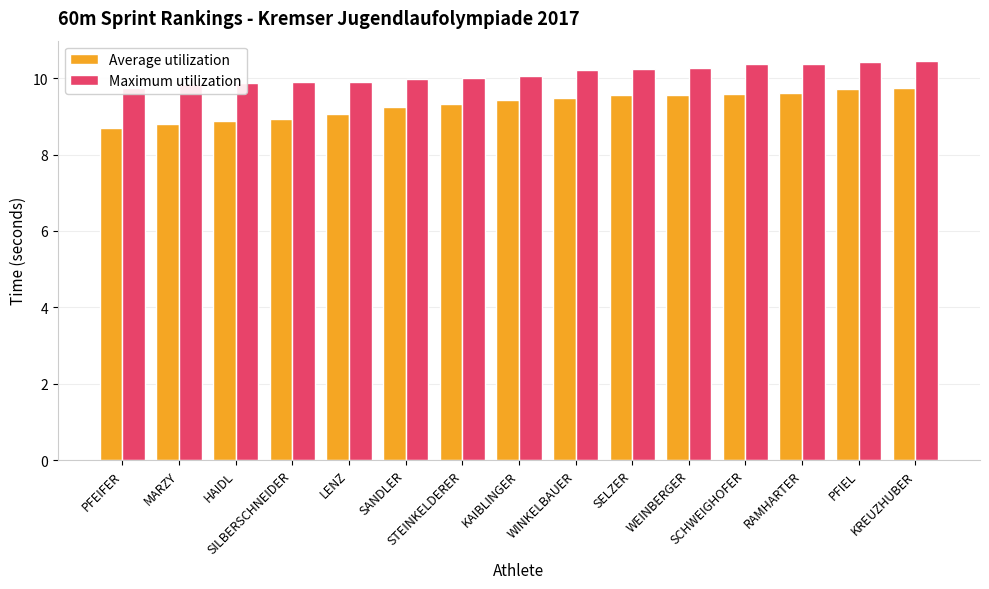

What is the smallest value displayed?

8.7